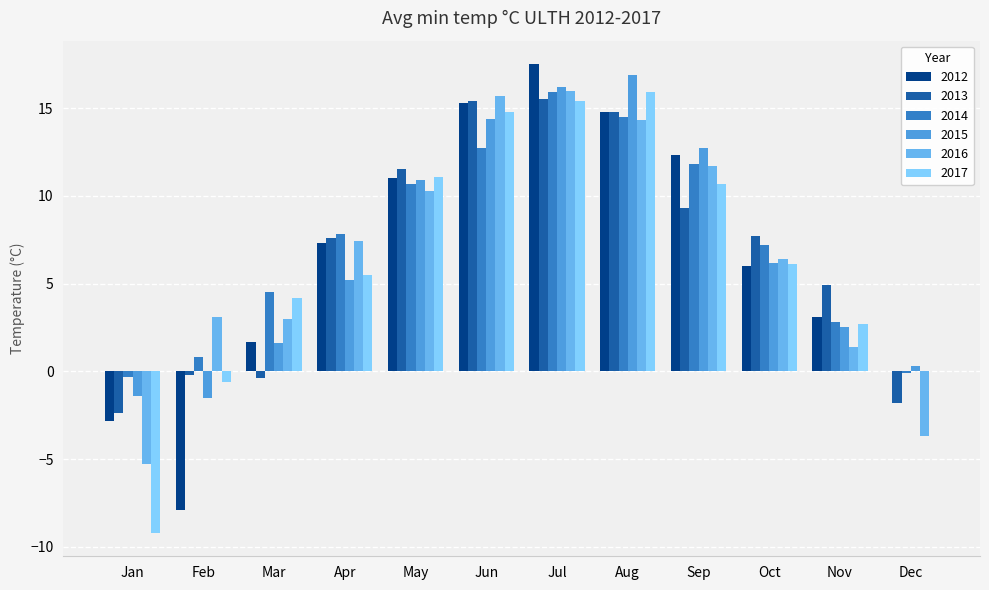

Reading left to right, what are all the values shown in this chart?

2012: Jan=-2.8	Feb=-7.9	Mar=1.7	Apr=7.3	May=11.0	Jun=15.3	Jul=17.5	Aug=14.8	Sep=12.3	Oct=6.0	Nov=3.1	Dec=0.0
2013: Jan=-2.4	Feb=-0.2	Mar=-0.4	Apr=7.6	May=11.5	Jun=15.4	Jul=15.5	Aug=14.8	Sep=9.3	Oct=7.7	Nov=4.9	Dec=-1.8
2014: Jan=-0.3	Feb=0.8	Mar=4.5	Apr=7.8	May=10.7	Jun=12.7	Jul=15.9	Aug=14.5	Sep=11.8	Oct=7.2	Nov=2.8	Dec=-0.1
2015: Jan=-1.4	Feb=-1.5	Mar=1.6	Apr=5.2	May=10.9	Jun=14.4	Jul=16.2	Aug=16.9	Sep=12.7	Oct=6.2	Nov=2.5	Dec=0.3
2016: Jan=-5.3	Feb=3.1	Mar=3.0	Apr=7.4	May=10.3	Jun=15.7	Jul=16.0	Aug=14.3	Sep=11.7	Oct=6.4	Nov=1.4	Dec=-3.7
2017: Jan=-9.2	Feb=-0.6	Mar=4.2	Apr=5.5	May=11.1	Jun=14.8	Jul=15.4	Aug=15.9	Sep=10.7	Oct=6.1	Nov=2.7	Dec=0.0